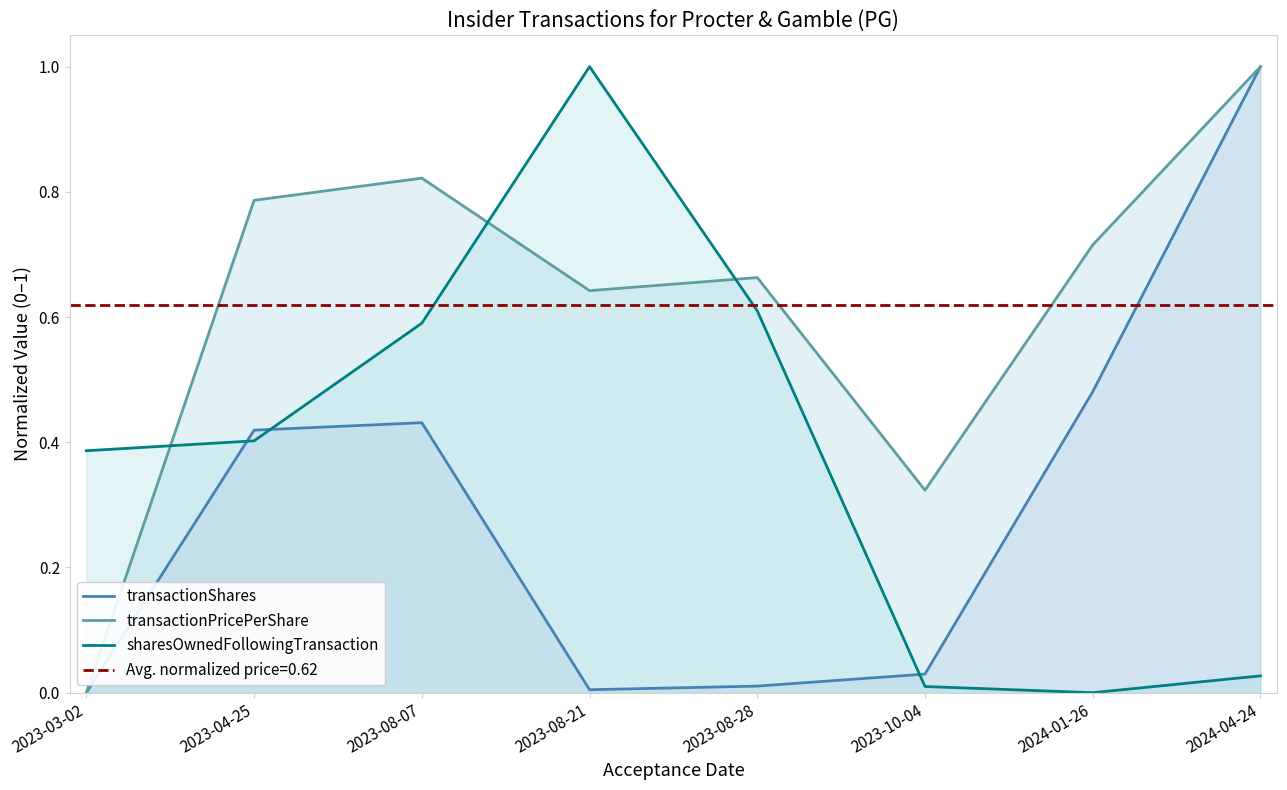

The transactionShares series shows 0.6 at 2023-08-07. True or false?

False